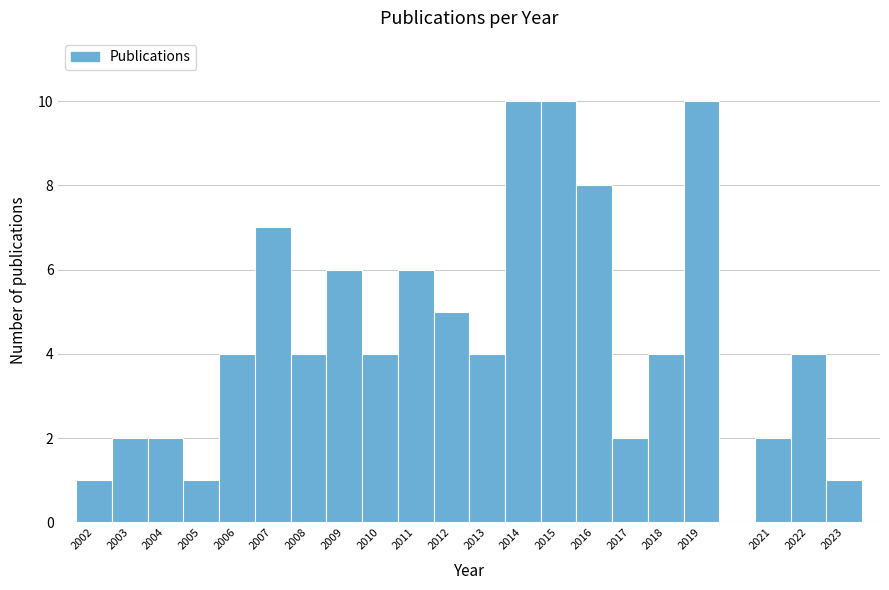

Reading left to right, transcribe this chart: for each bar, give the range it covers on the x-axis and its height. The values are not printed on the chart, so give them approximately, as read against the axis.

2001.5 to 2002.5: 1
2002.5 to 2003.5: 2
2003.5 to 2004.5: 2
2004.5 to 2005.5: 1
2005.5 to 2006.5: 4
2006.5 to 2007.5: 7
2007.5 to 2008.5: 4
2008.5 to 2009.5: 6
2009.5 to 2010.5: 4
2010.5 to 2011.5: 6
2011.5 to 2012.5: 5
2012.5 to 2013.5: 4
2013.5 to 2014.5: 10
2014.5 to 2015.5: 10
2015.5 to 2016.5: 8
2016.5 to 2017.5: 2
2017.5 to 2018.5: 4
2018.5 to 2019.5: 10
2019.5 to 2020.5: 0
2020.5 to 2021.5: 2
2021.5 to 2022.5: 4
2022.5 to 2023.5: 1